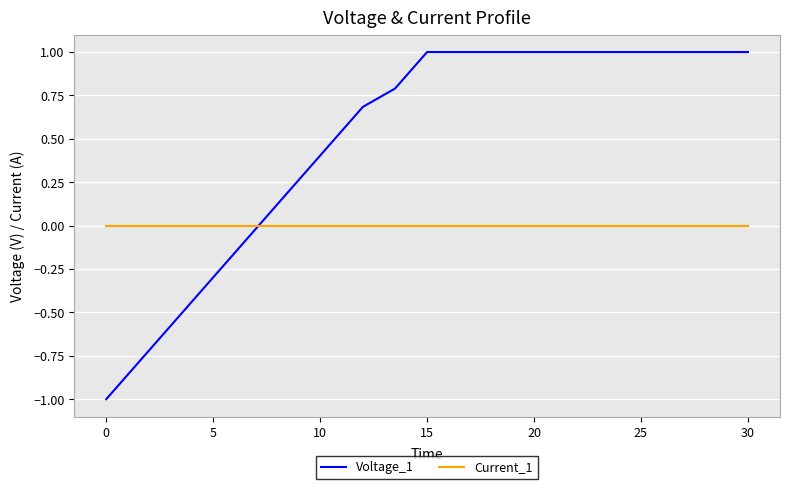

List the series in order of their overall mean, highest first.

Voltage_1, Current_1